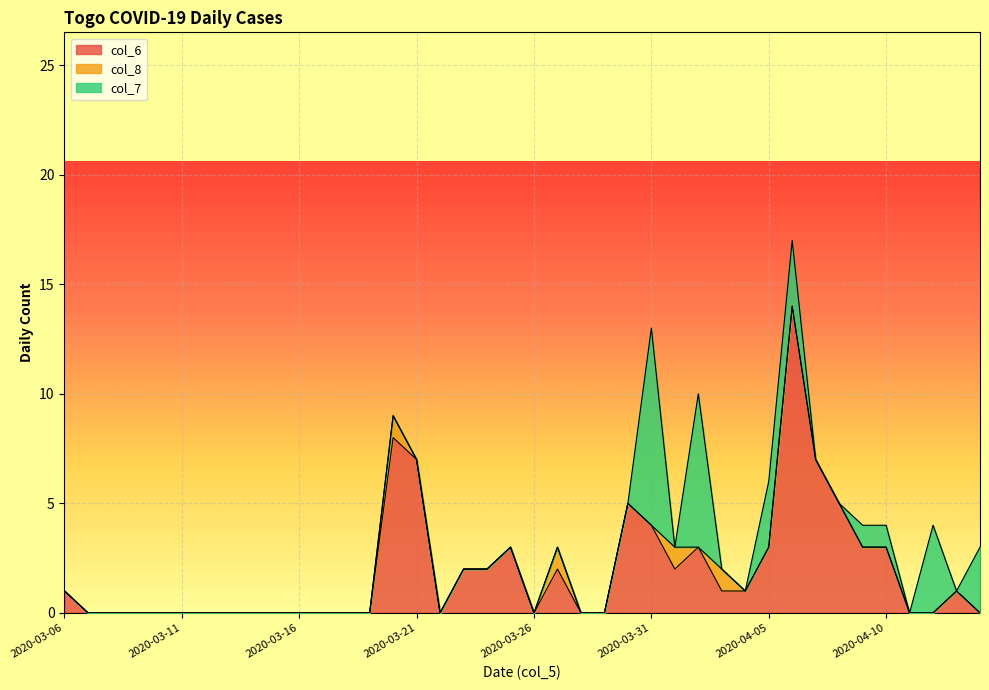

True or false: col_8 has a value of 1 at 2020-03-20.

True